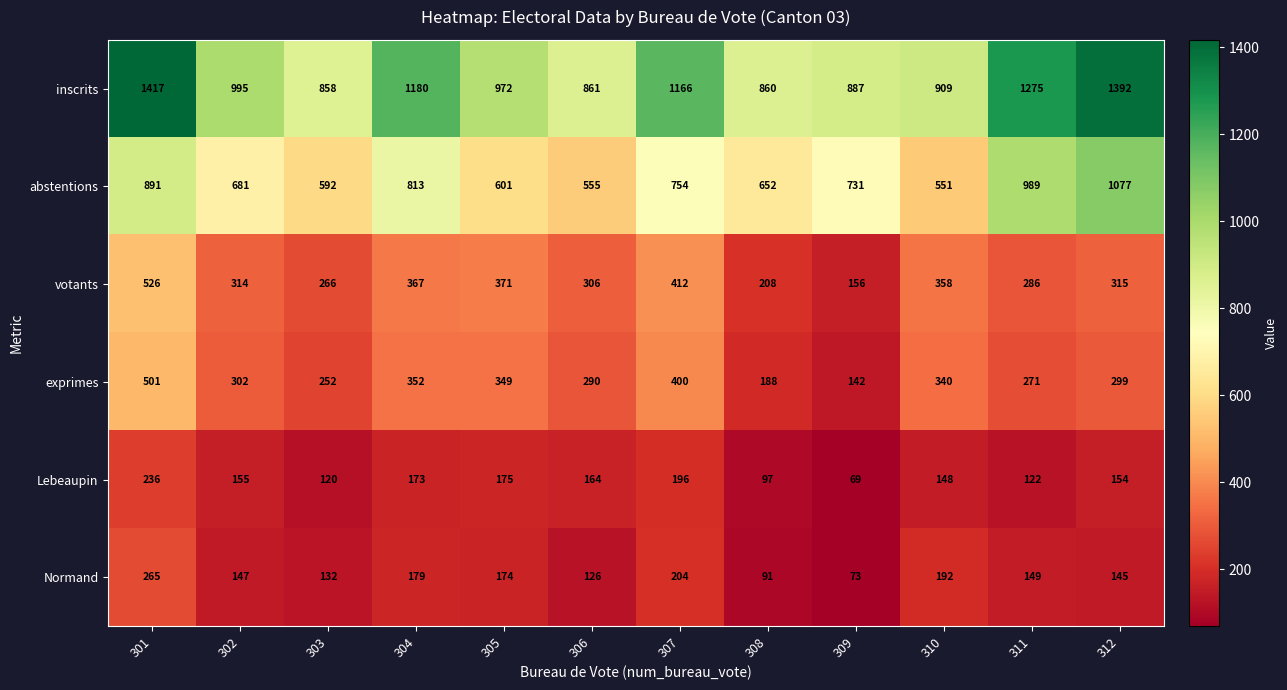

At which label is Normand closest to 169?

305